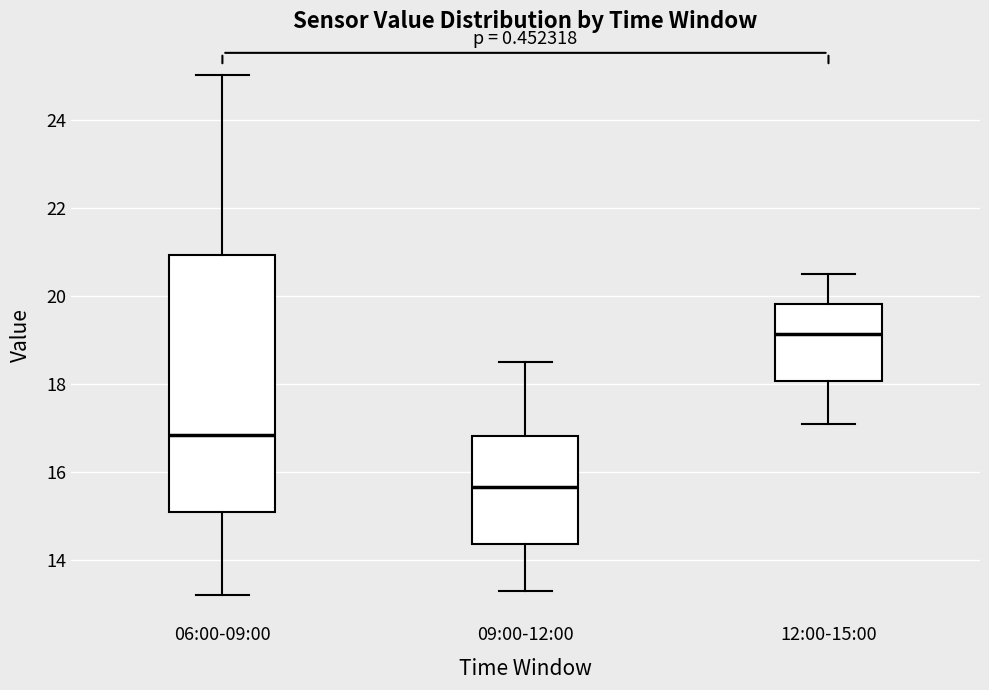

Which box has the lowest median line?

09:00-12:00